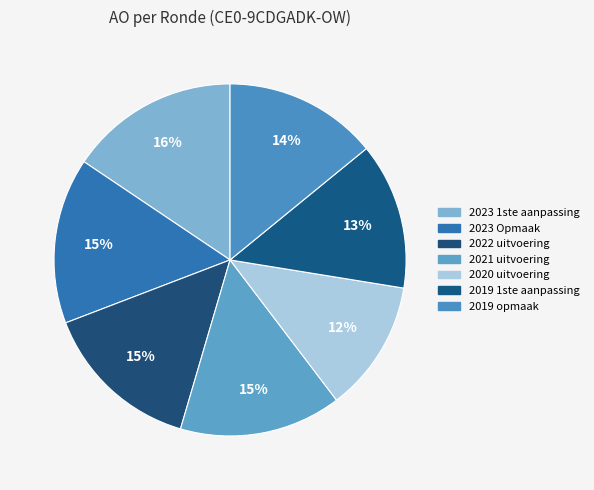

How much of the chart is everything except 2020 uitvoering?

87.9%